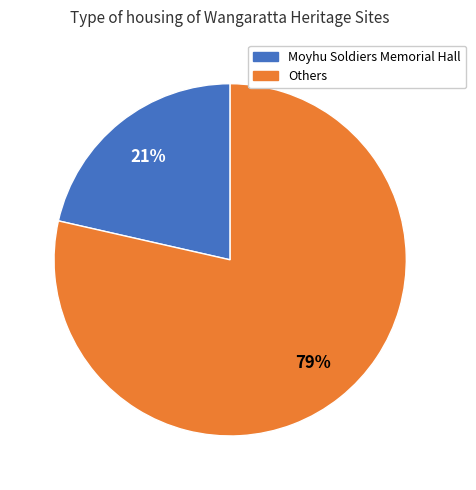

Is there a majority slice in this chart?

Yes